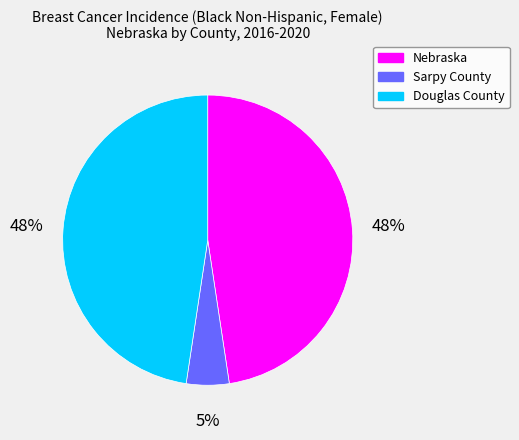

To the nearest percent, what portion does Sarpy County represent?

5%